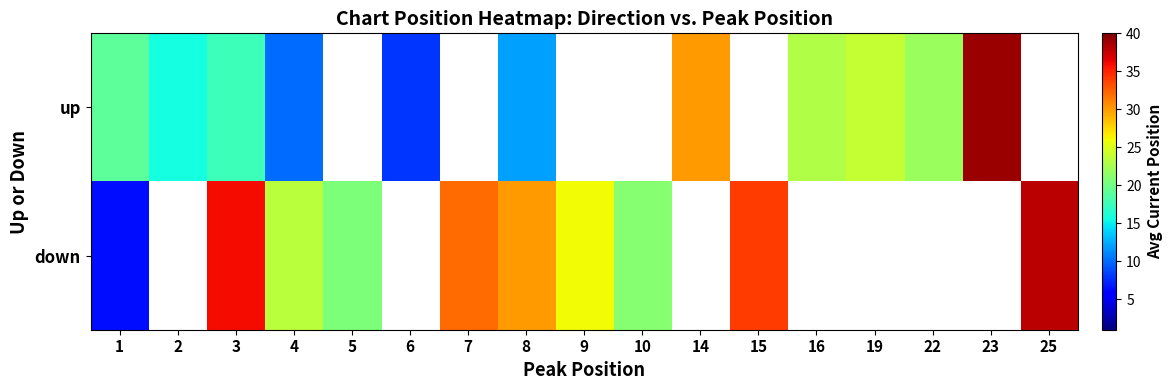

The value of down at 10 is 21.0. True or false?

True